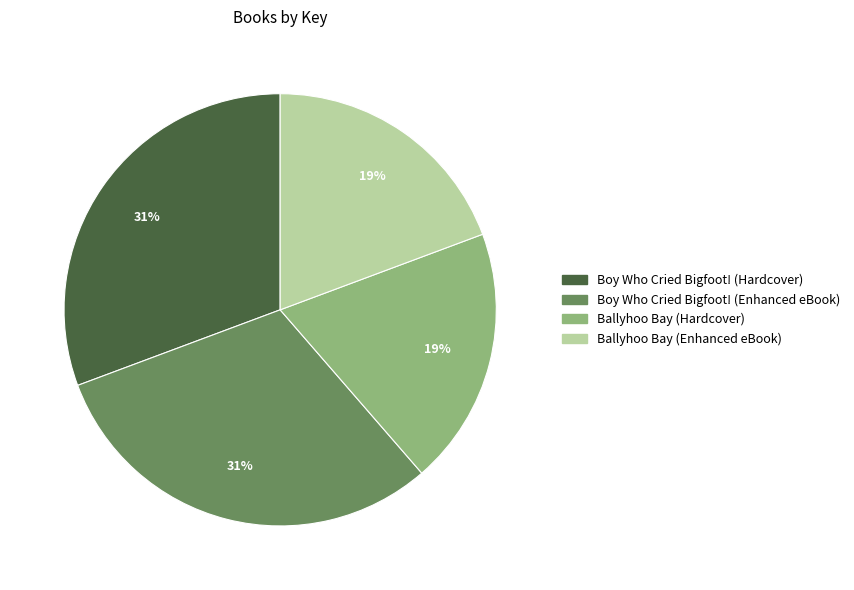

To the nearest percent, what is the average slice percentage?

25%